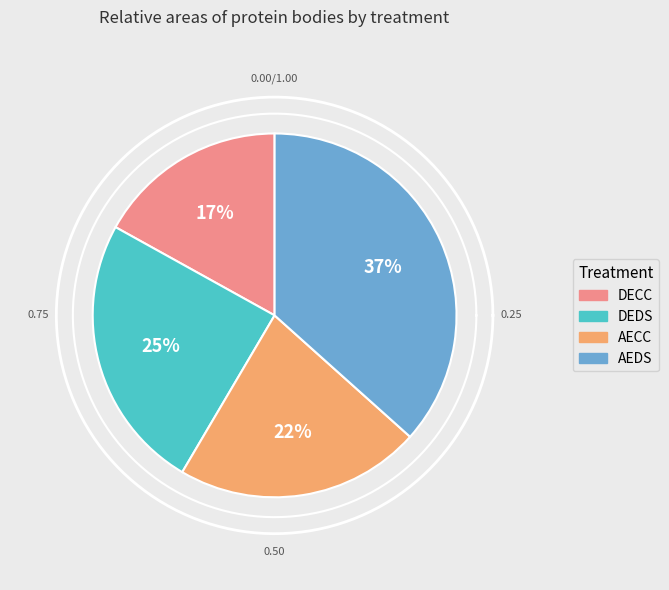

Do DECC and DEDS together represent more than half of the pie?

No